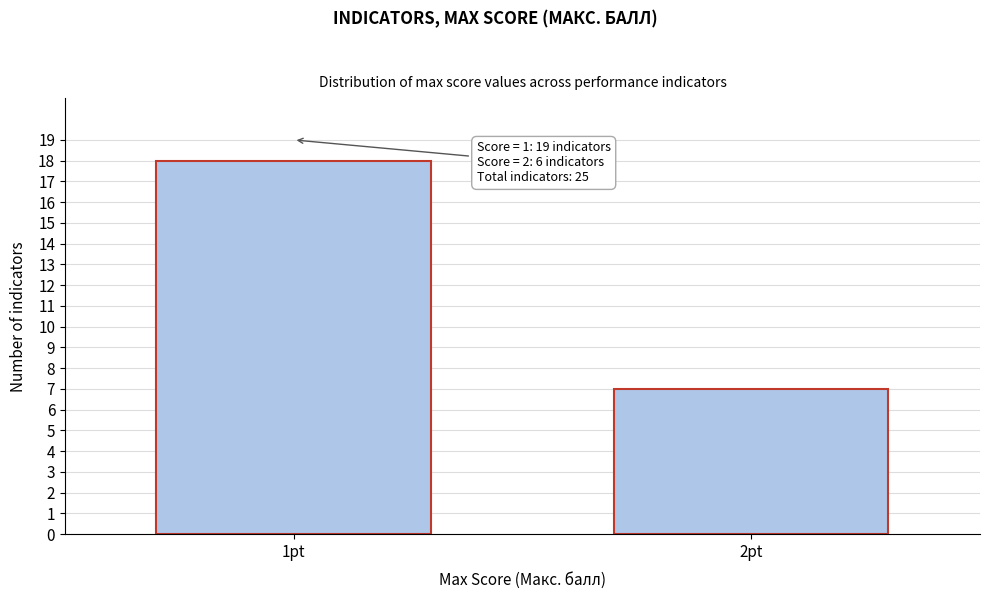

Reading left to right, transcribe all the data shown in this chart.

1pt=18	2pt=7